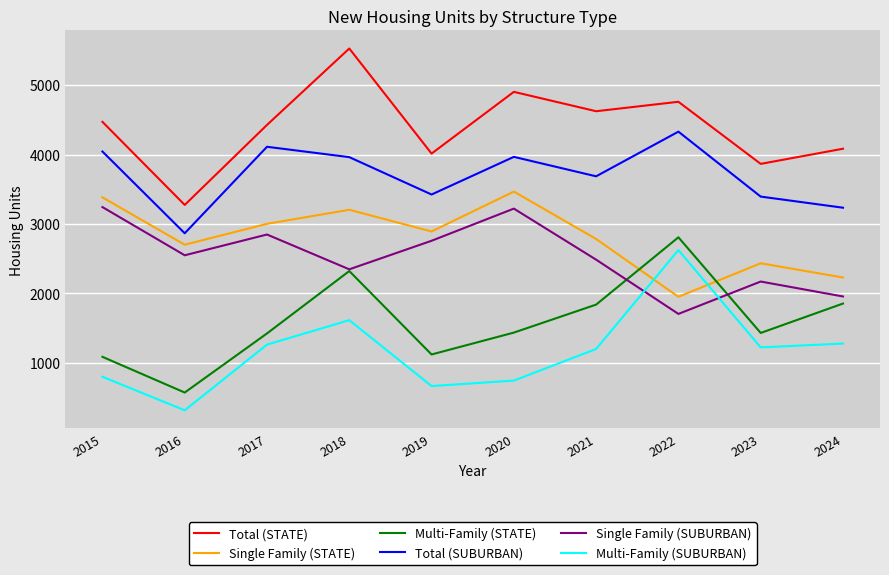

How many intersections are there between Multi-Family (SUBURBAN) and Single Family (SUBURBAN)?

2